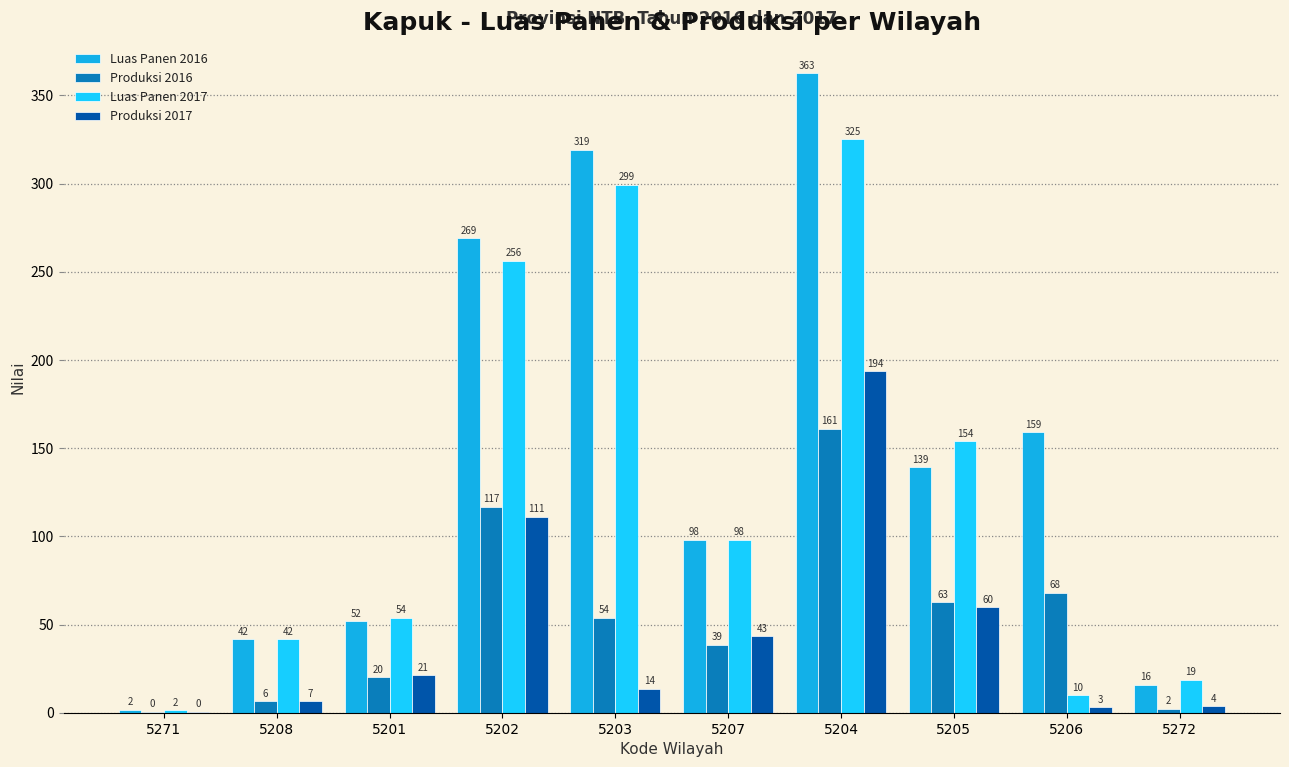

What are all the series names shown in the legend?

Luas Panen 2016, Produksi 2016, Luas Panen 2017, Produksi 2017